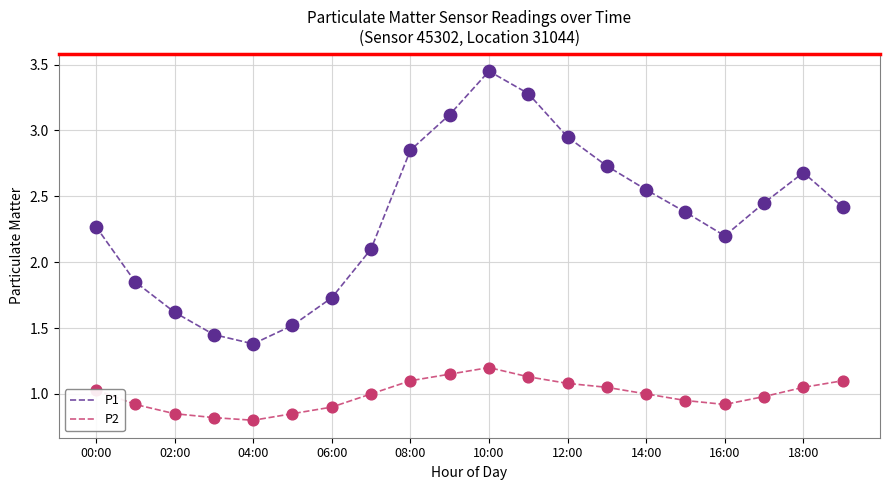

At how many categories does at least one series exceed 1?

20